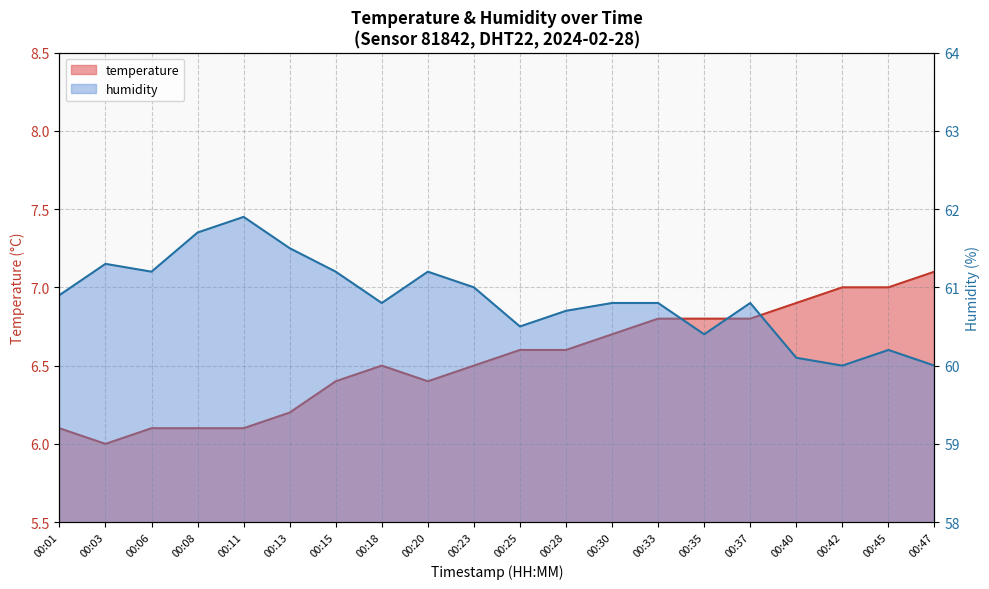

Does the chart display data point markers on the line(s)?

No